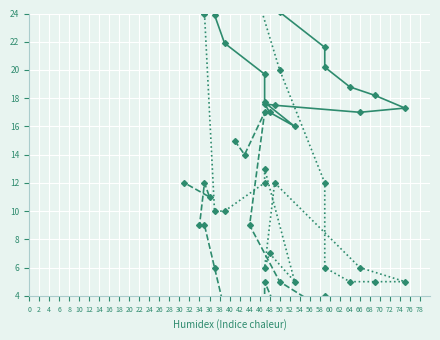

What is the difference between the highest and lowest values at 30?

12.7